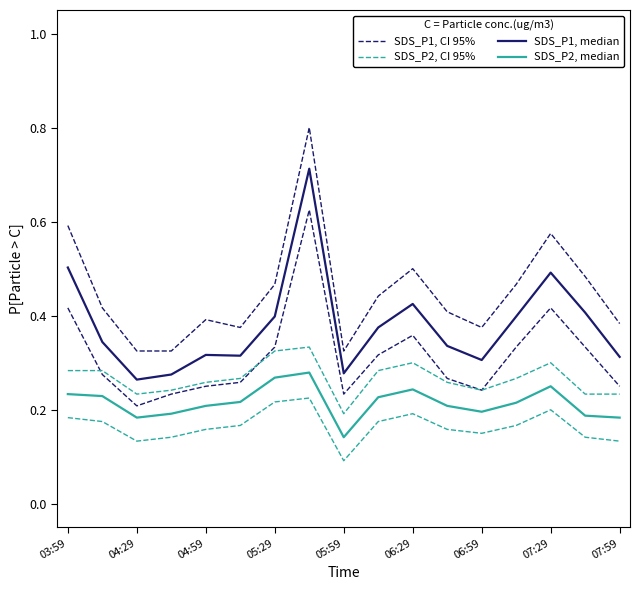

In SDS_P1, CI 95%, how many points are lower than both neighbors (excluding endpoints)?

3